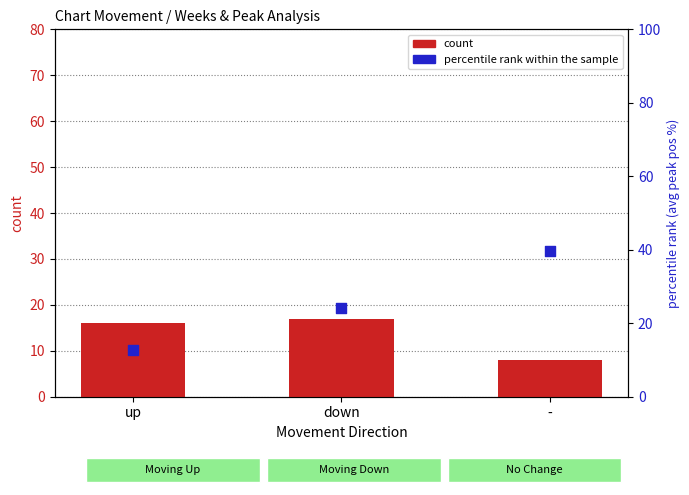

Which series has the largest Y range (max minus min)?

percentile rank within the sample